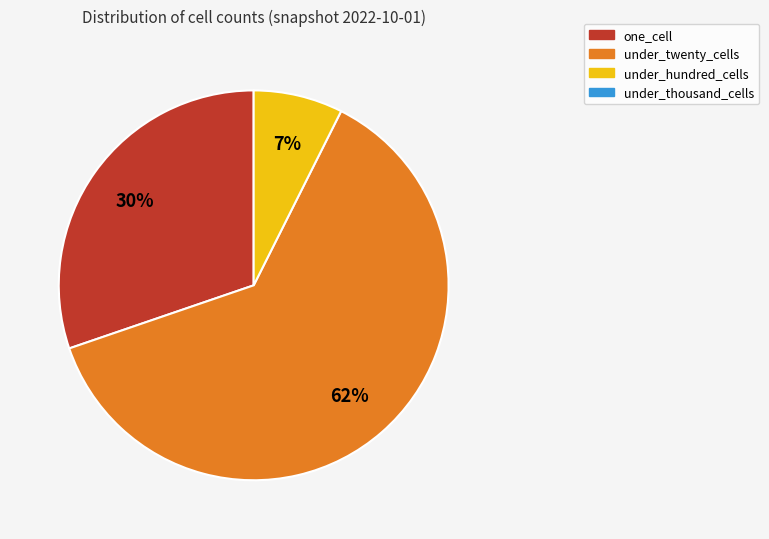

Does any single category account for the majority?

Yes